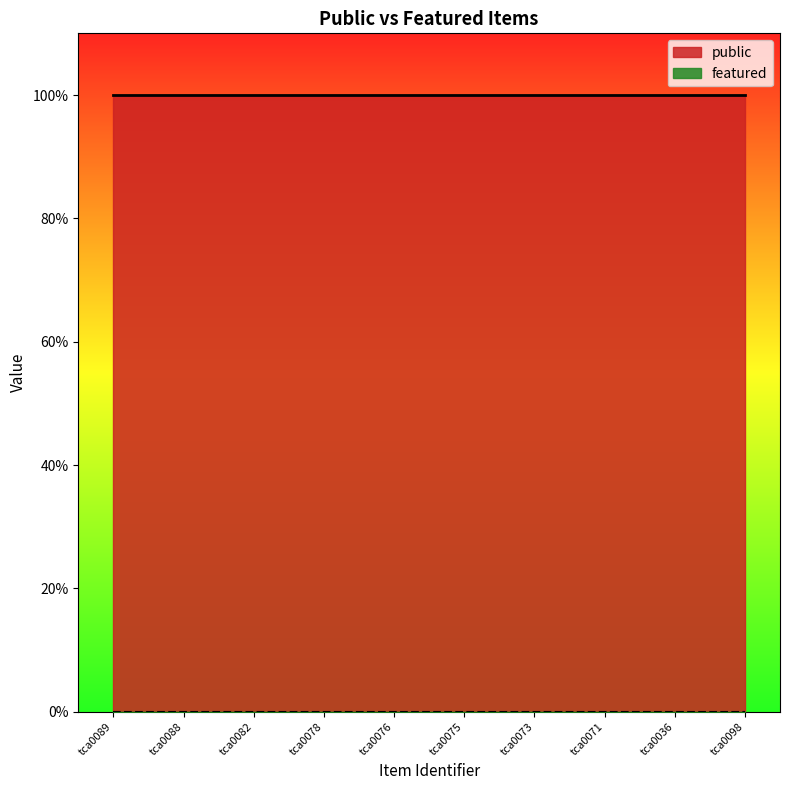

Which series has the widest spread of values?

public